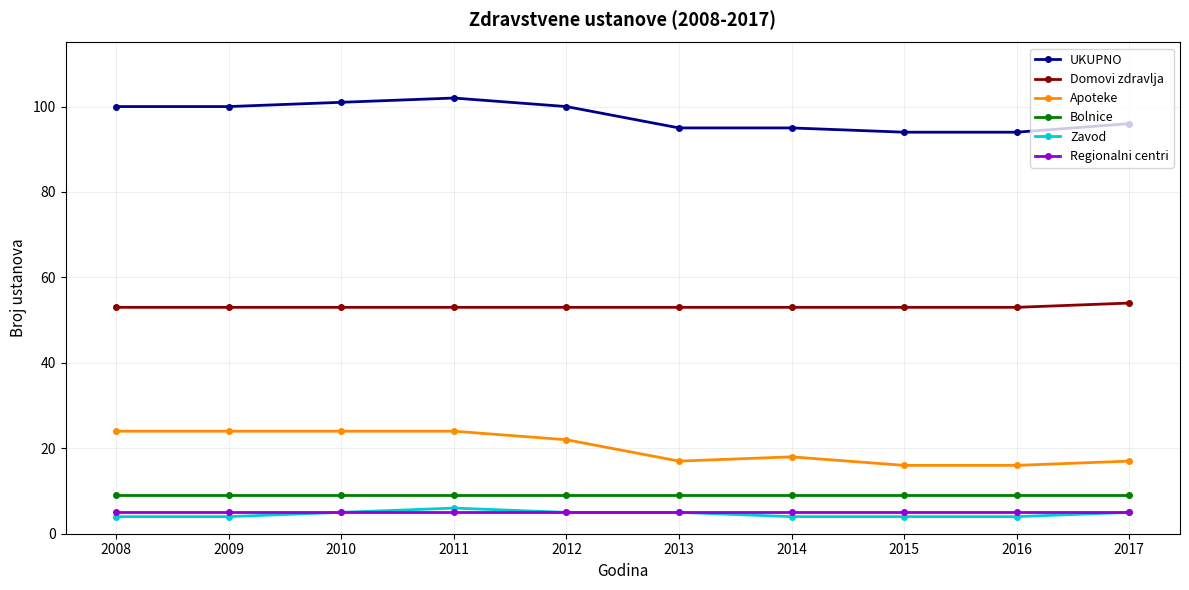

True or false: Bolnice and Domovi zdravlja cross at least once.

False